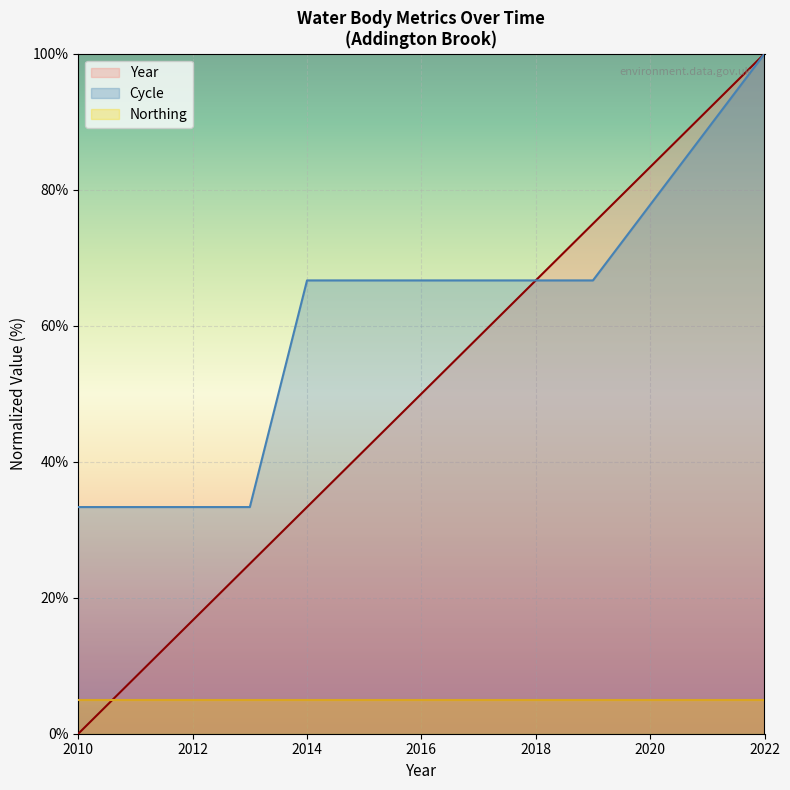

What is the total value across all series at 2012?

55.0